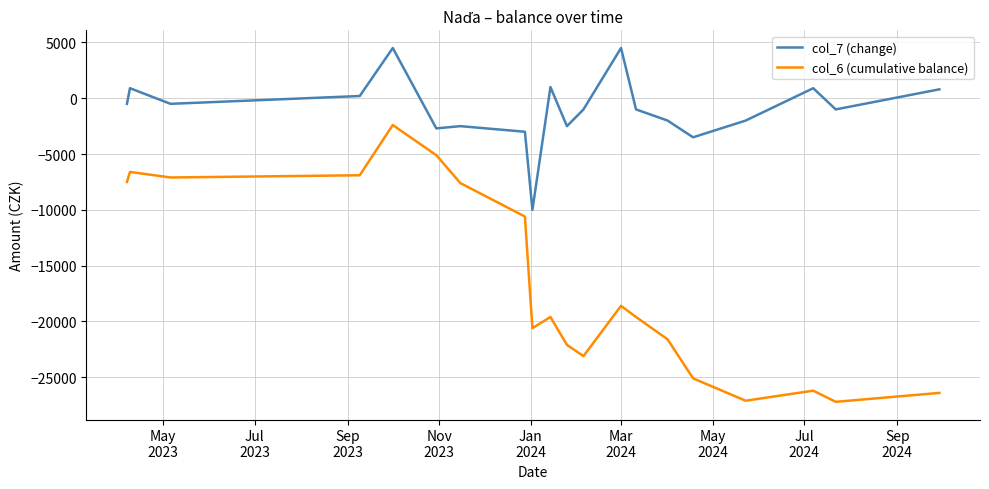

Which series has the largest range (max minus min)?

col_6 (cumulative balance)